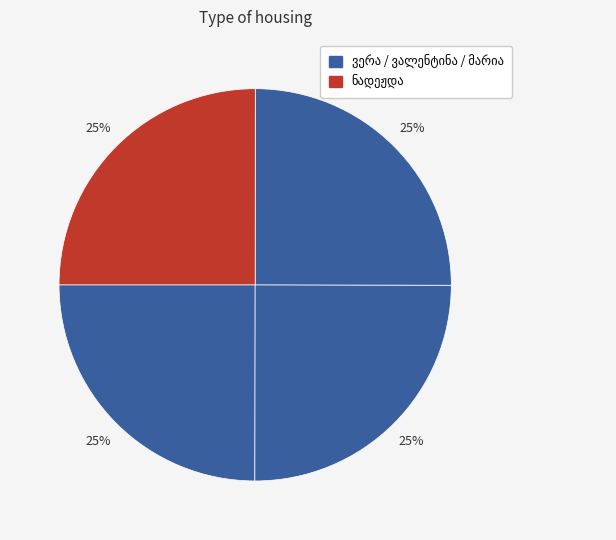

How many slices are in this pie chart?

4